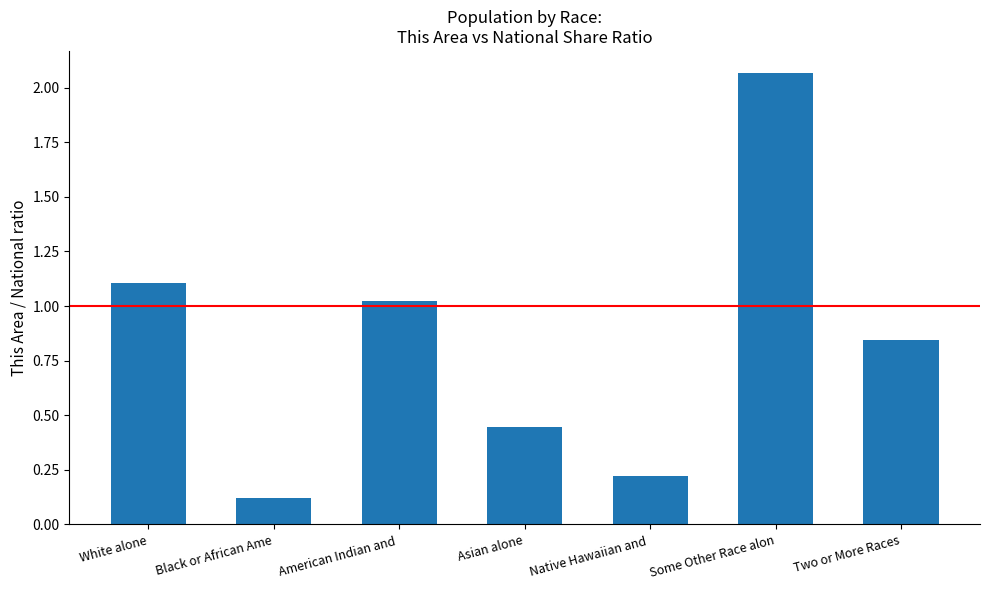

Is it true that the value at American Indian and  is 1.0?

True